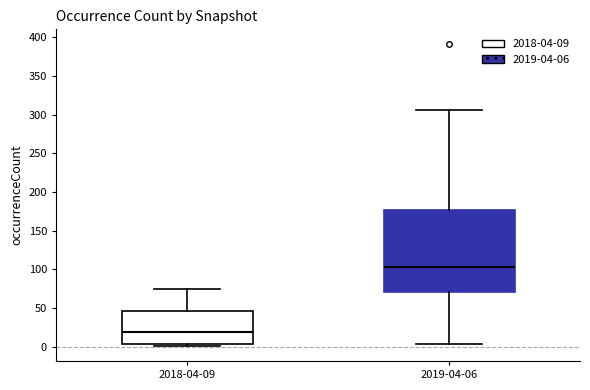

Where is the lower edge of the box for 2018-04-09 on the y-axis? The values are not printed on the chart, so give them approximately, as read against the axis.

5